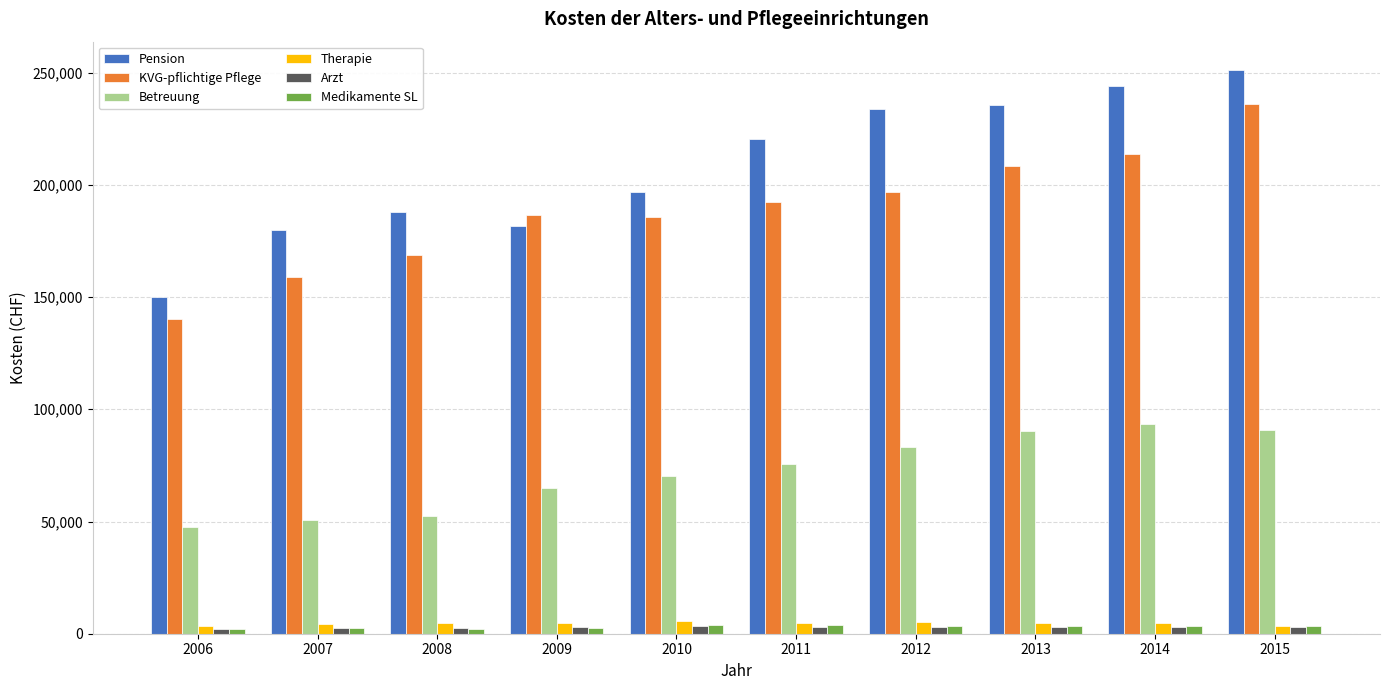

Between 2007 and 2011, which series saw the biggest shift?

Pension